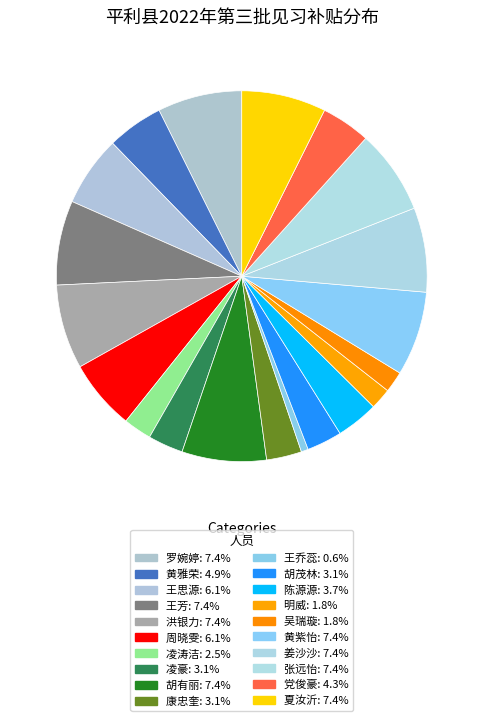

Which category has the biggest portion of the pie?

罗婉婷